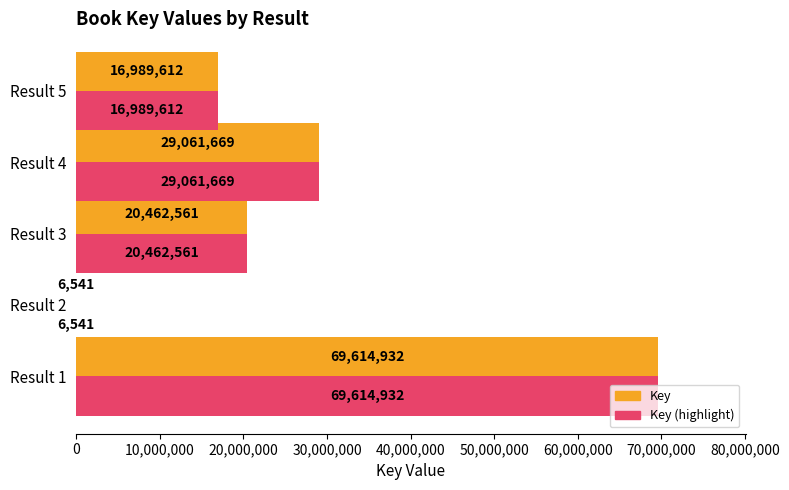

Count the number of categories in the chart.

5